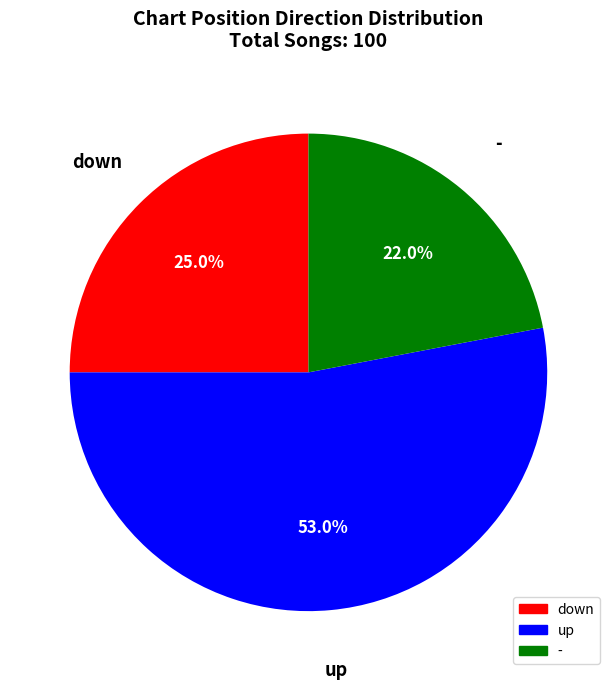

To the nearest percent, what is the average slice percentage?

33%